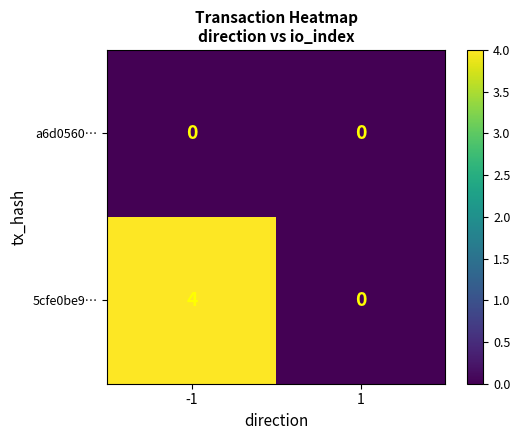

What is the sum of all 5cfe0be9… values?

4